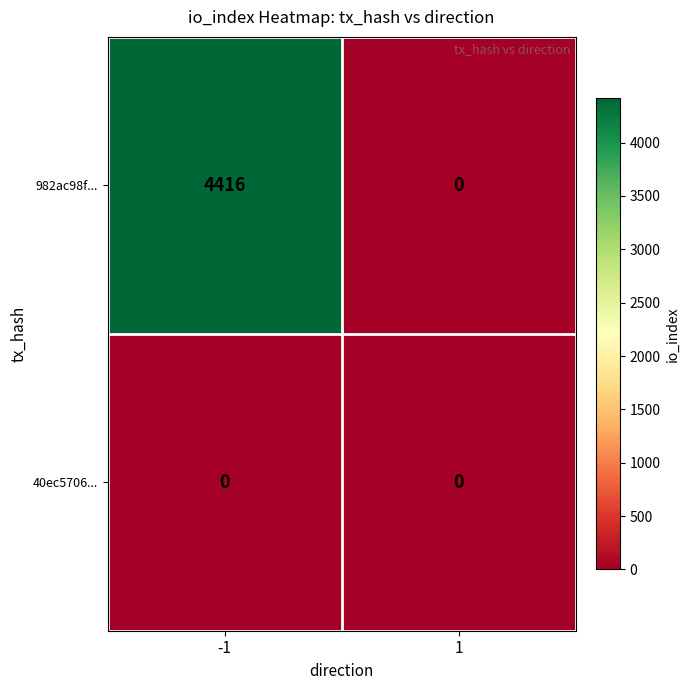

Rank the series by their average value, from lowest to highest.

40ec5706..., 982ac98f...